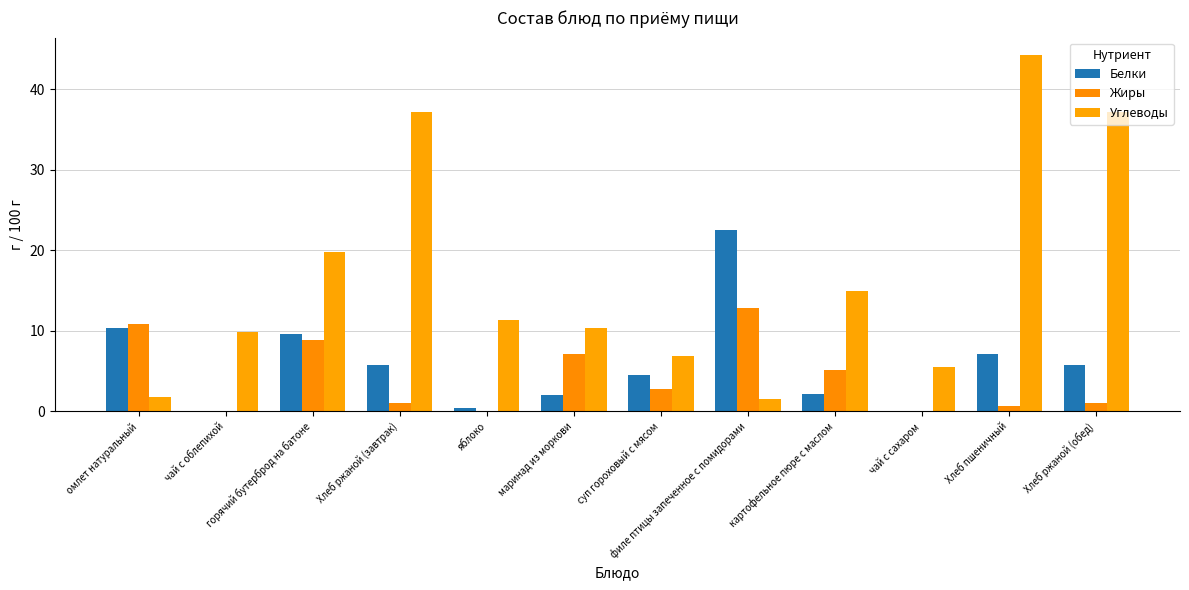

What is the value of the Углеводы bar at the 2nd from the left?

9.9